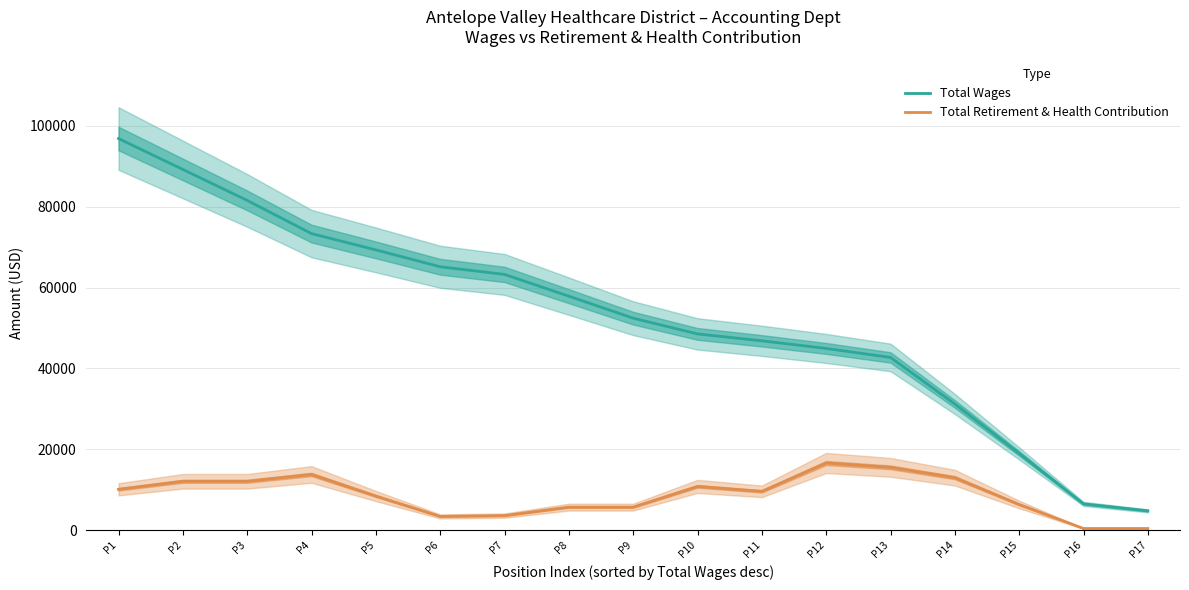

True or false: Total Retirement & Health Contribution and Total Wages cross at least once.

False